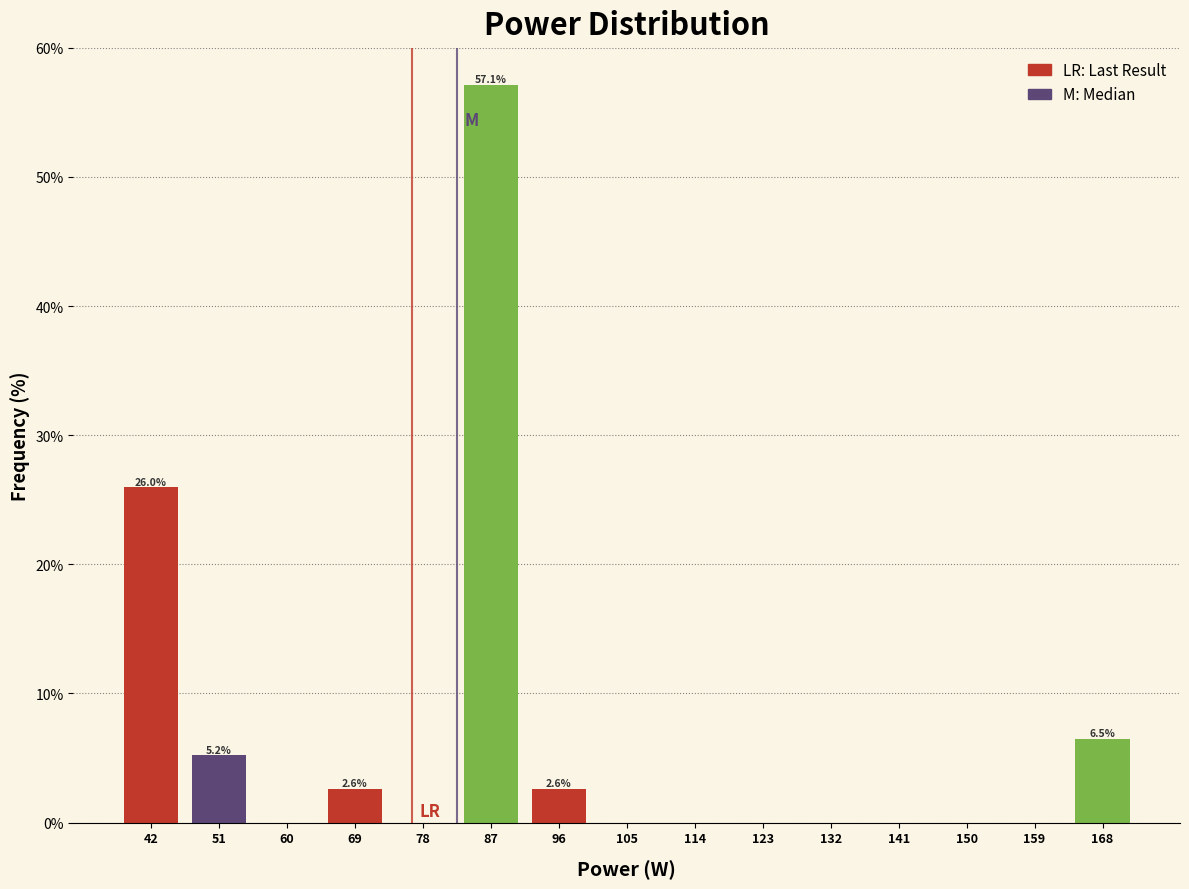

Which range on the x-axis has the tallest bar?

82.5 to 91.5